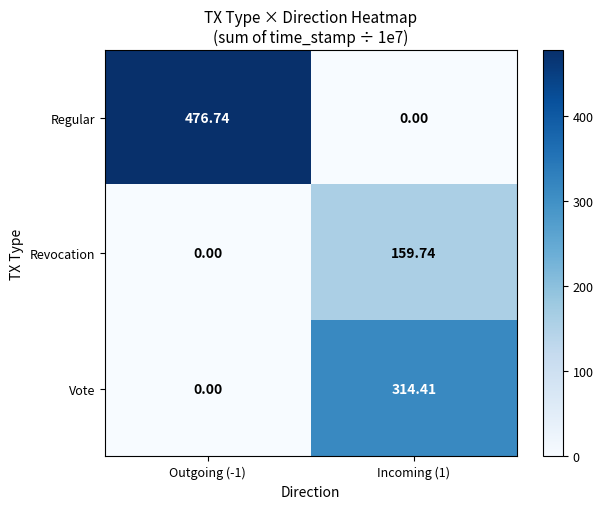

Which series has the largest total across all categories?

Regular